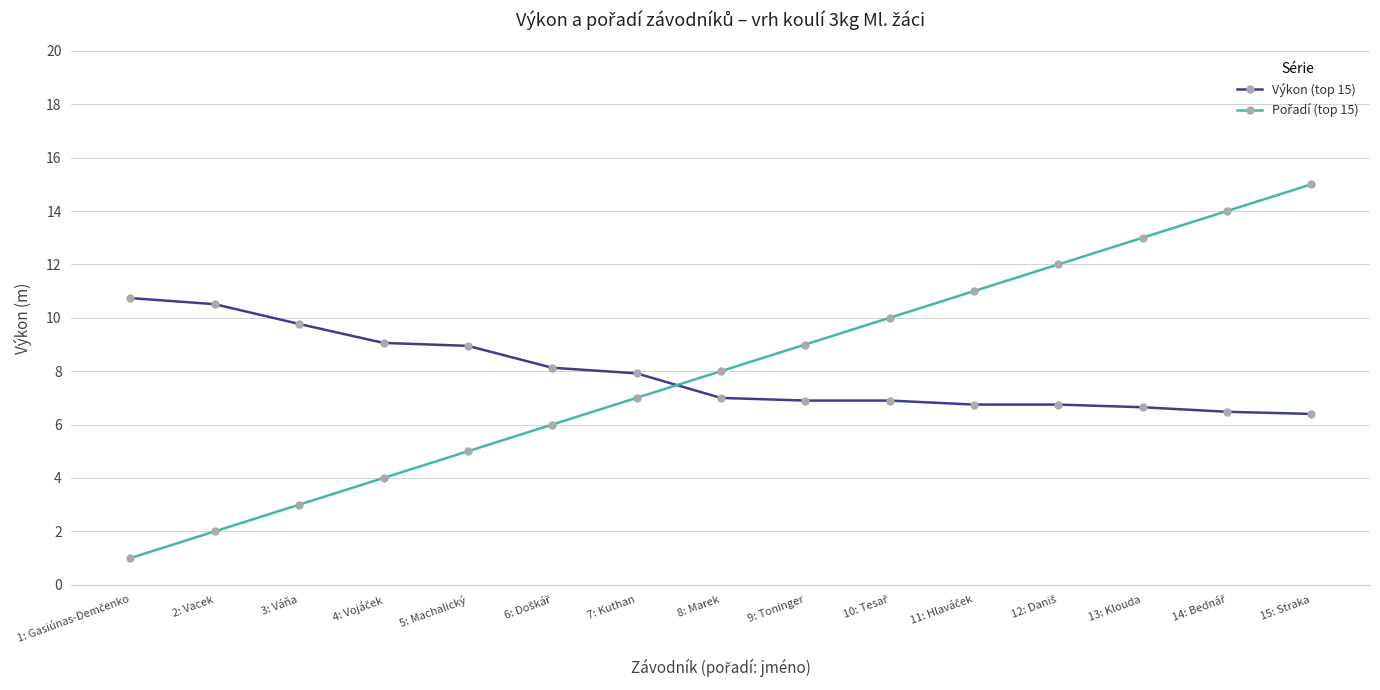

What is the average value of the Výkon (top 15) series?

7.9